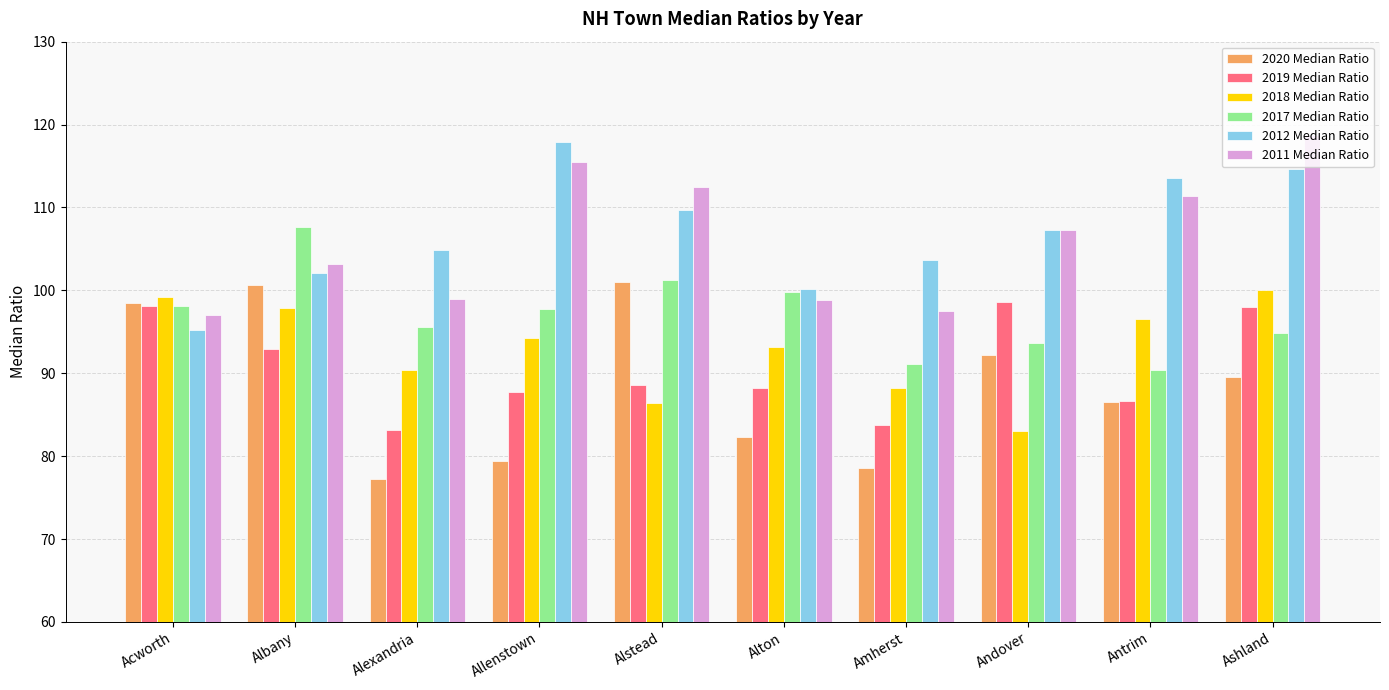

Are the bars grouped side by side (vs. stacked)?

Yes